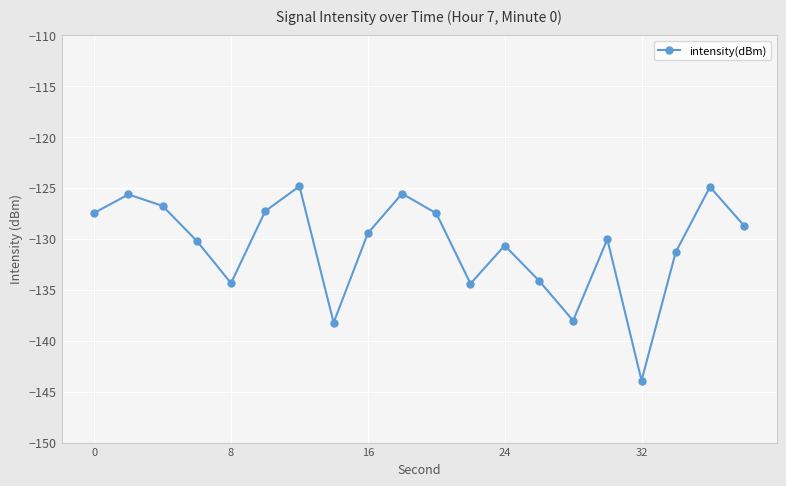

What is the greatest value displayed?

-124.8